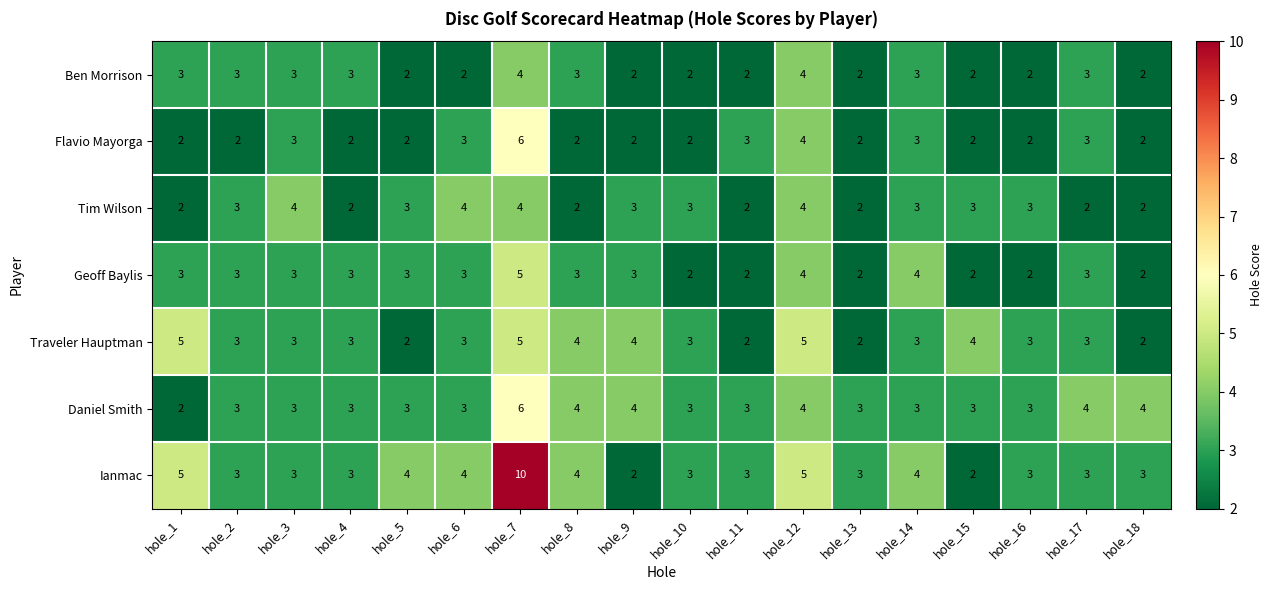

What is the sum of all Geoff Baylis values?

52